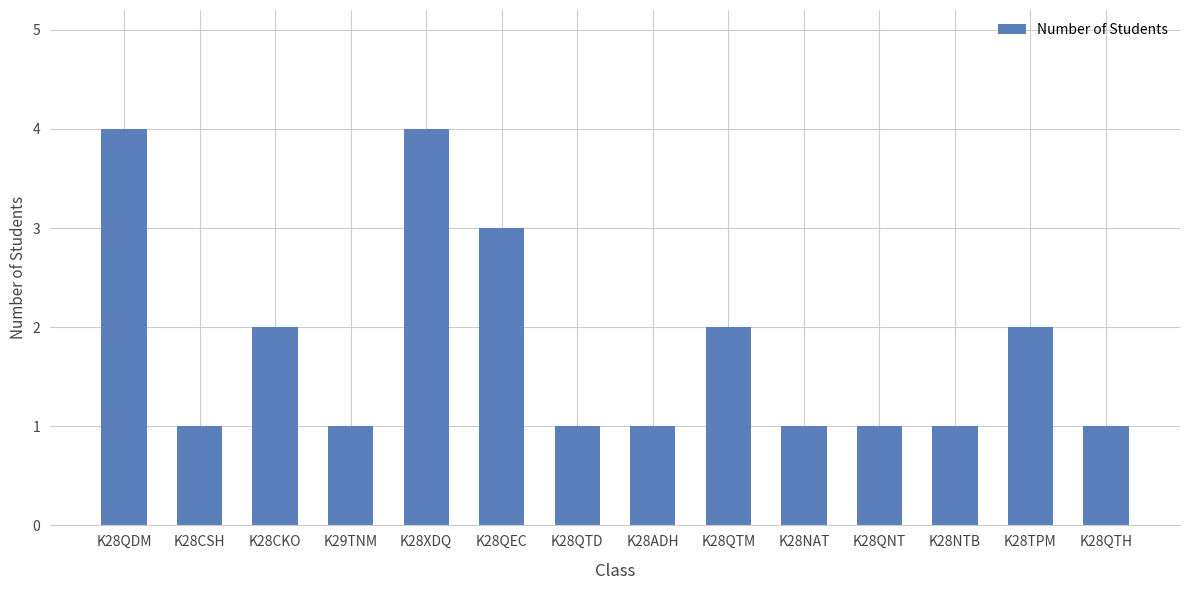

Which has a higher value, K28CKO or K28NAT?

K28CKO